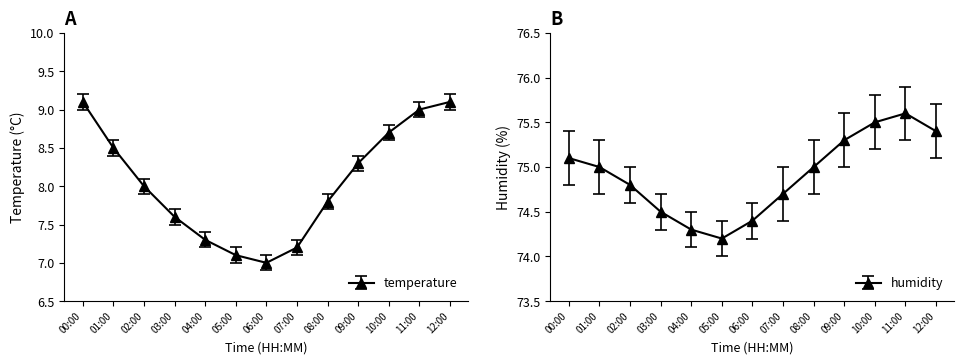

What is the value of the humidity point at the 5th from the left?

74.3